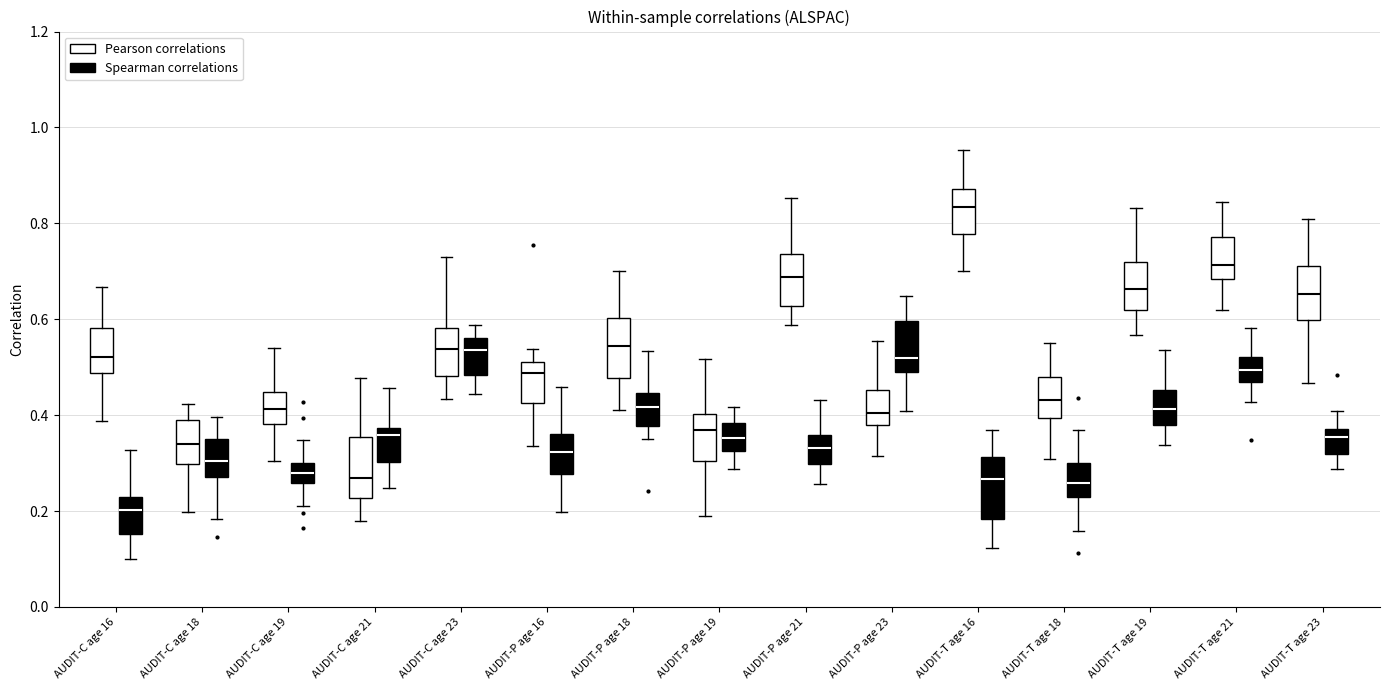

Where does the upper whisker of the box for AUDIT-T age 21 (Spearman correlations) end on the y-axis? The values are not printed on the chart, so give them approximately, as read against the axis.

0.58